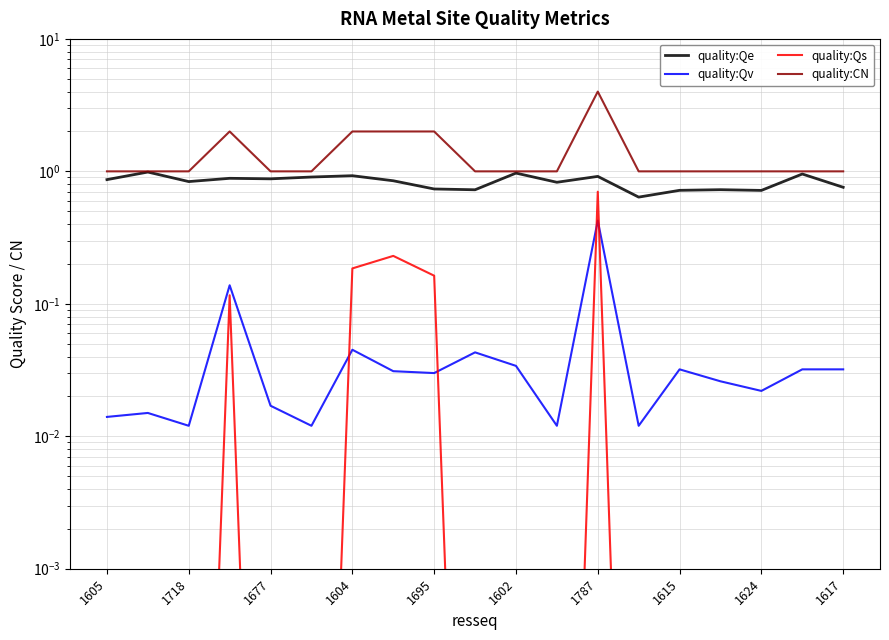

True or false: quality:CN and quality:Qs cross at least once.

False